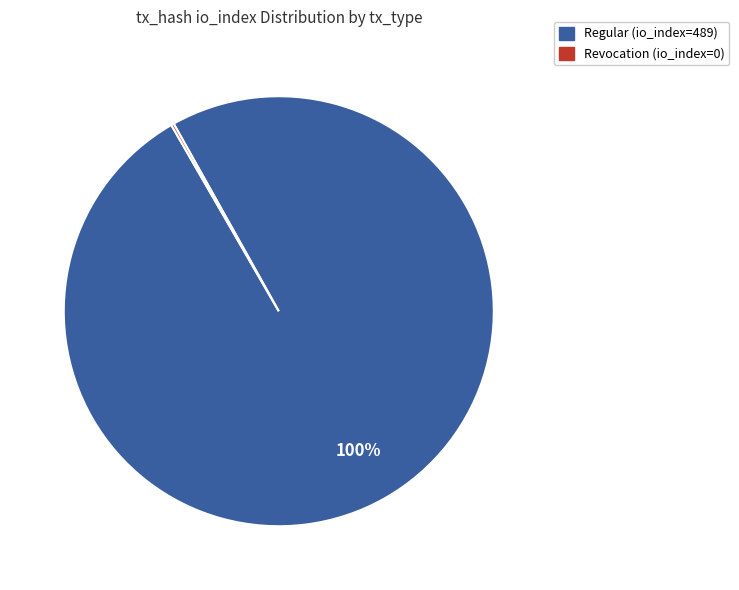

To the nearest percent, what is the difference between the largest and smallest slice percentages?

100%